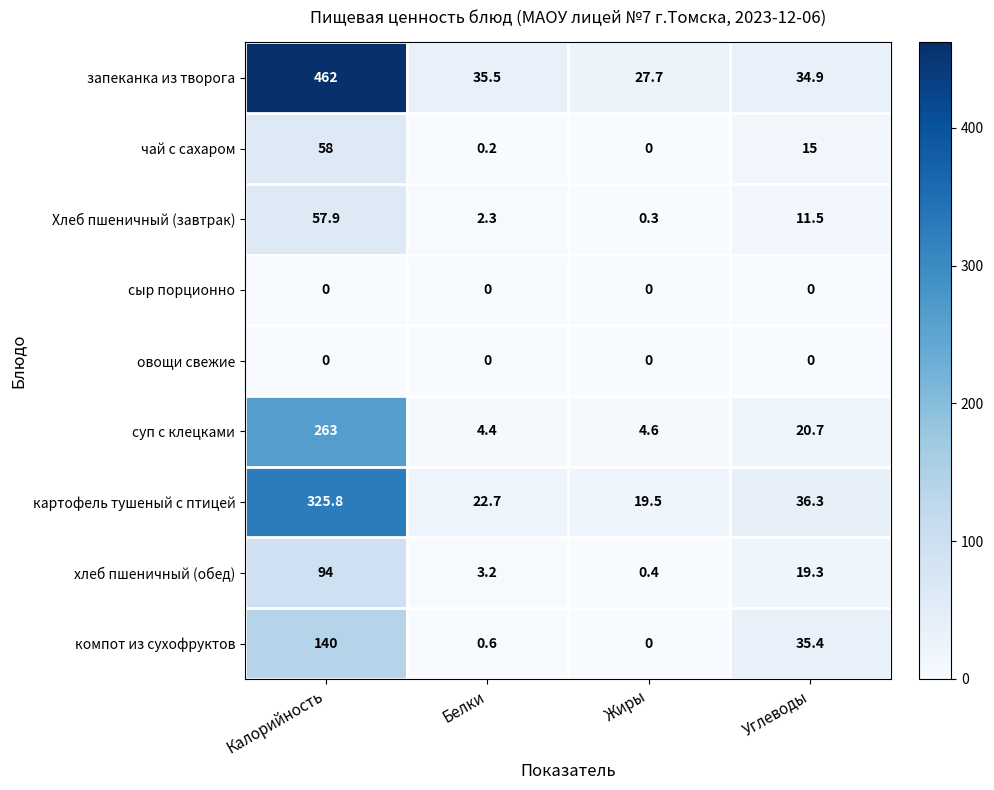

What is the difference between the highest and lowest values at Калорийность?

462.0